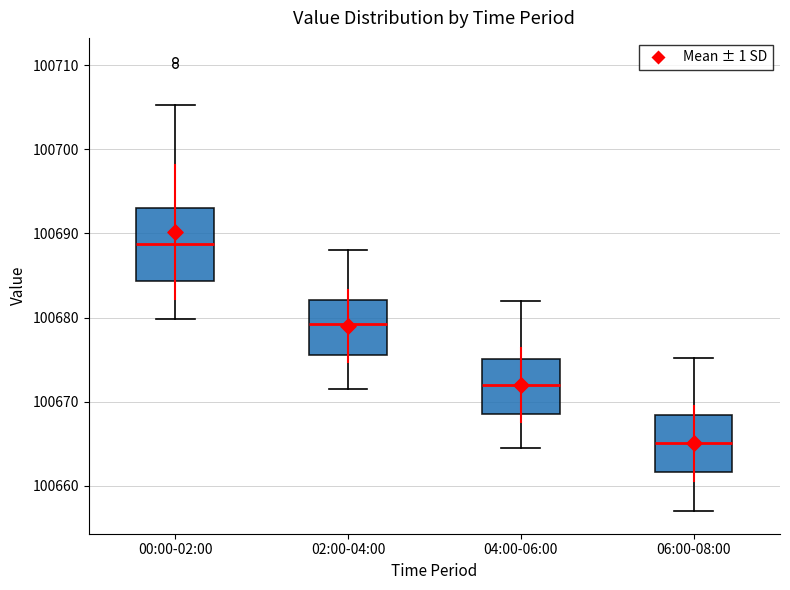

Which box is the tallest, from its lower edge to its upper edge?

00:00-02:00